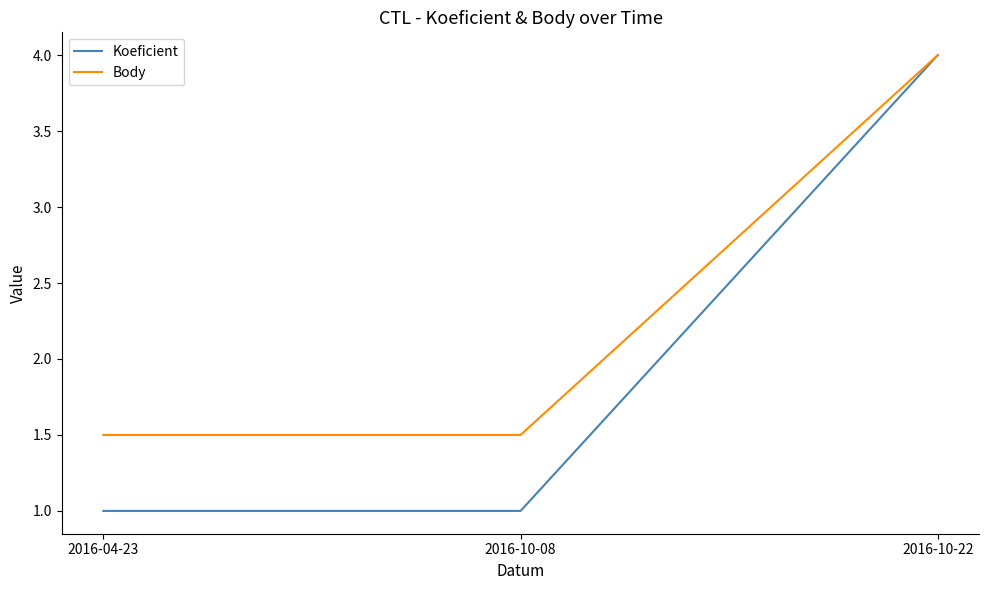

How many lines are shown in the chart?

2